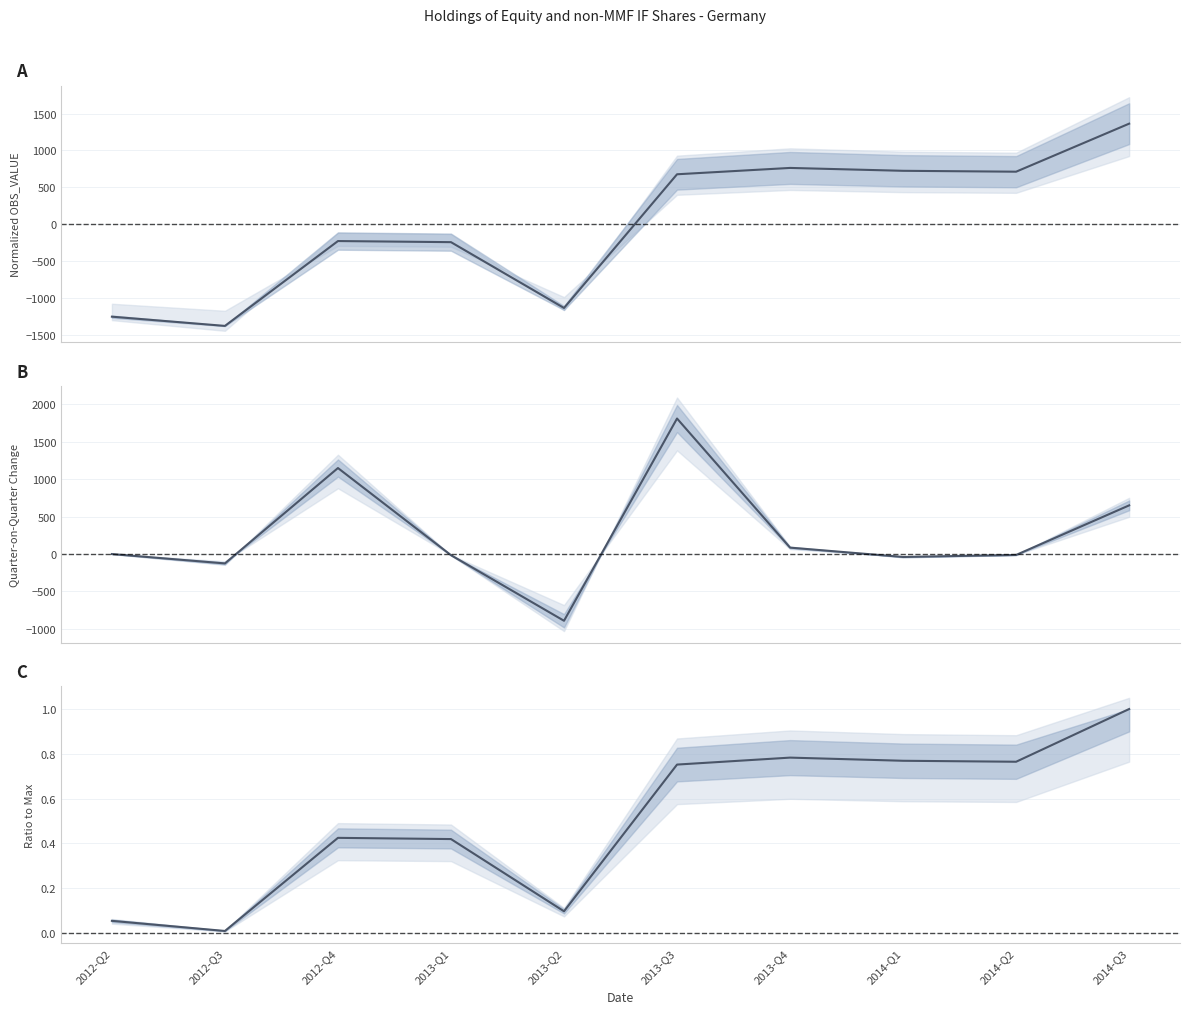

What position from the left is 2013-Q2?

5